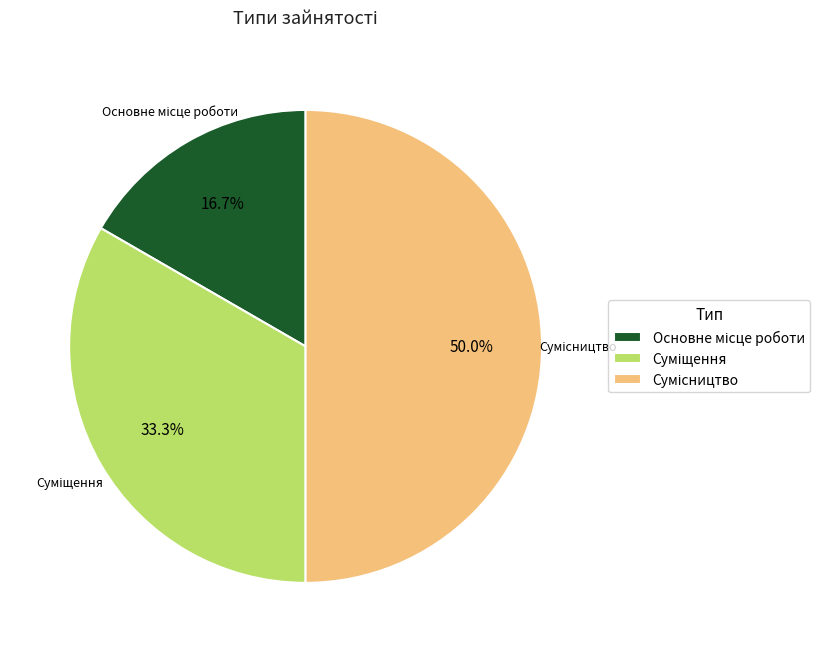

How many slices are in this pie chart?

3